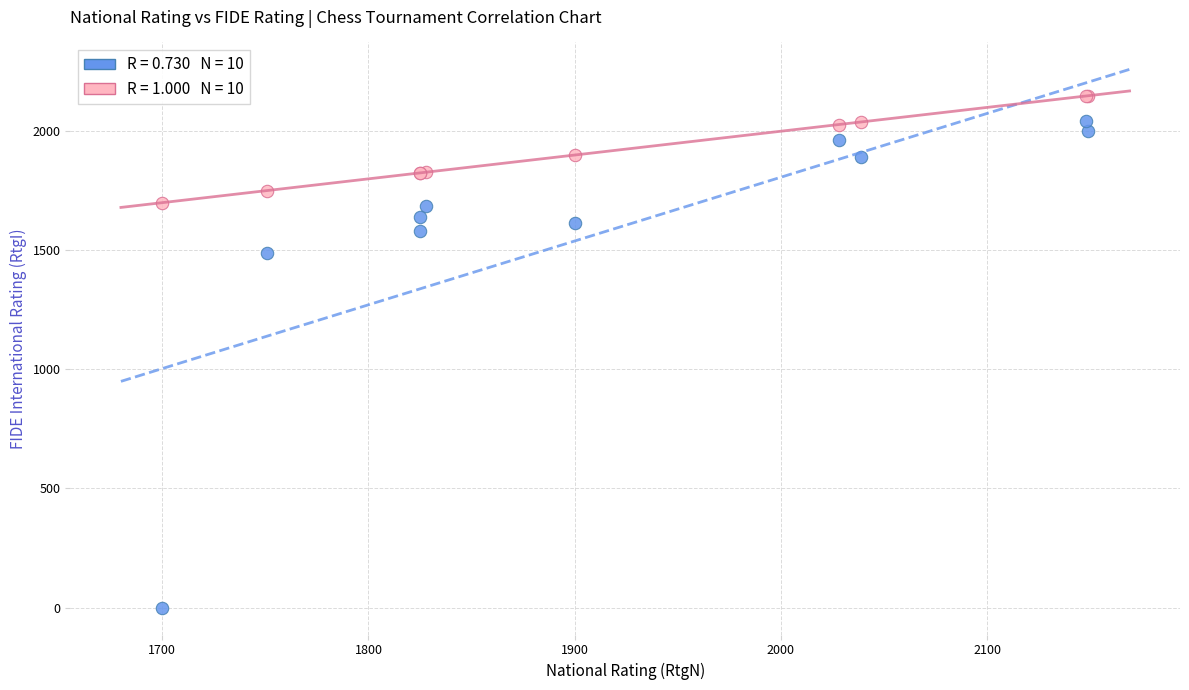

Across all series, what Y value is closest to 1074?

1489